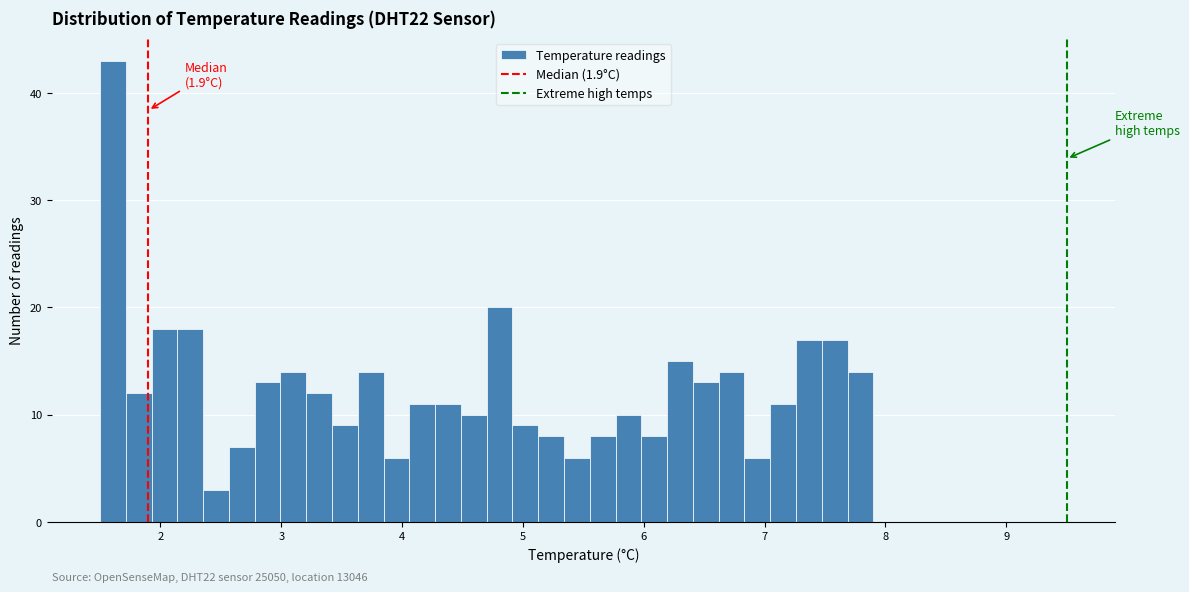

Around what value on the x-axis is the tallest bar? Give the approximate position of its centre, as read against the axis.

1.6